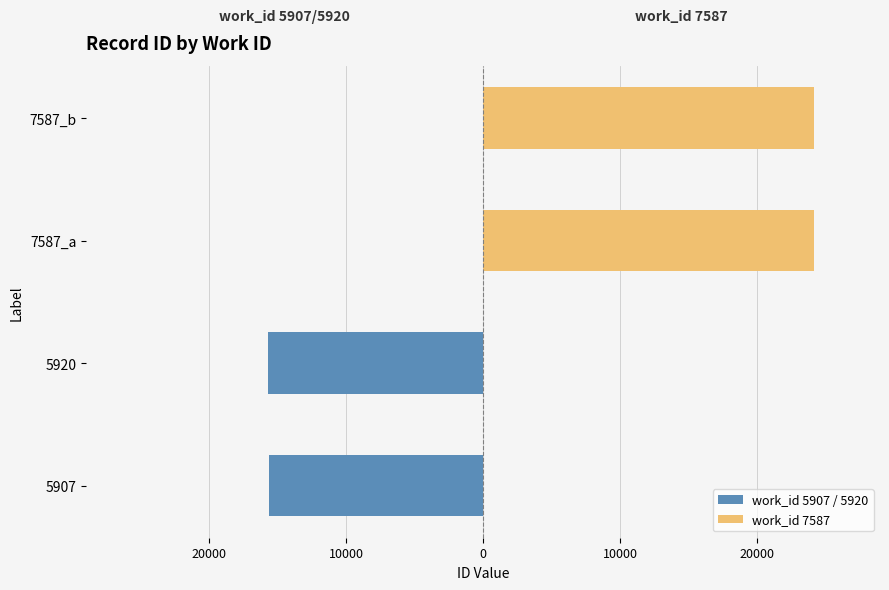

Between 30000 and 20000, which series saw the biggest shift?

work_id 5907 / 5920